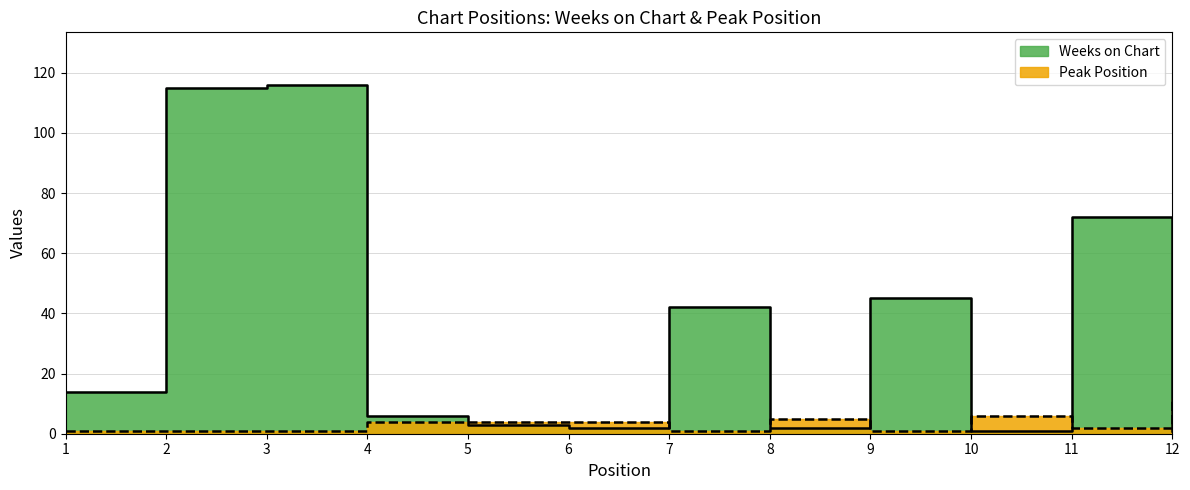

Which has a higher value, 3 or 5?

3